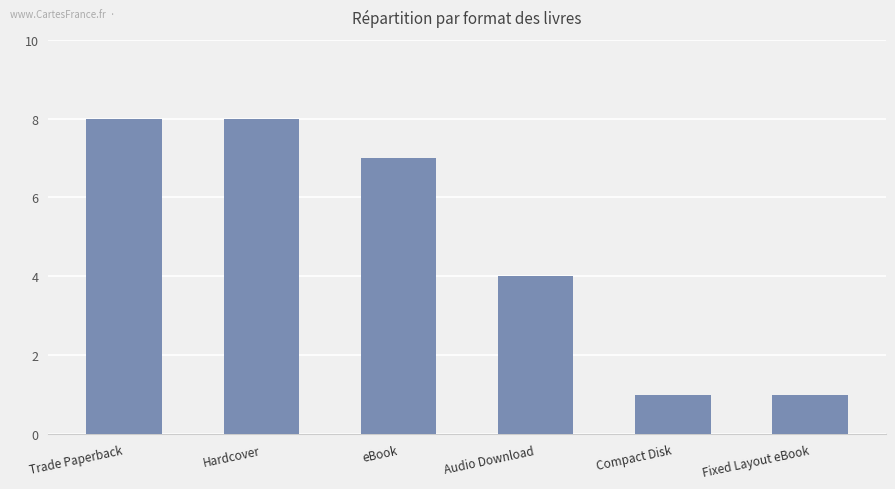

Where does the data first go above 7?

Trade Paperback